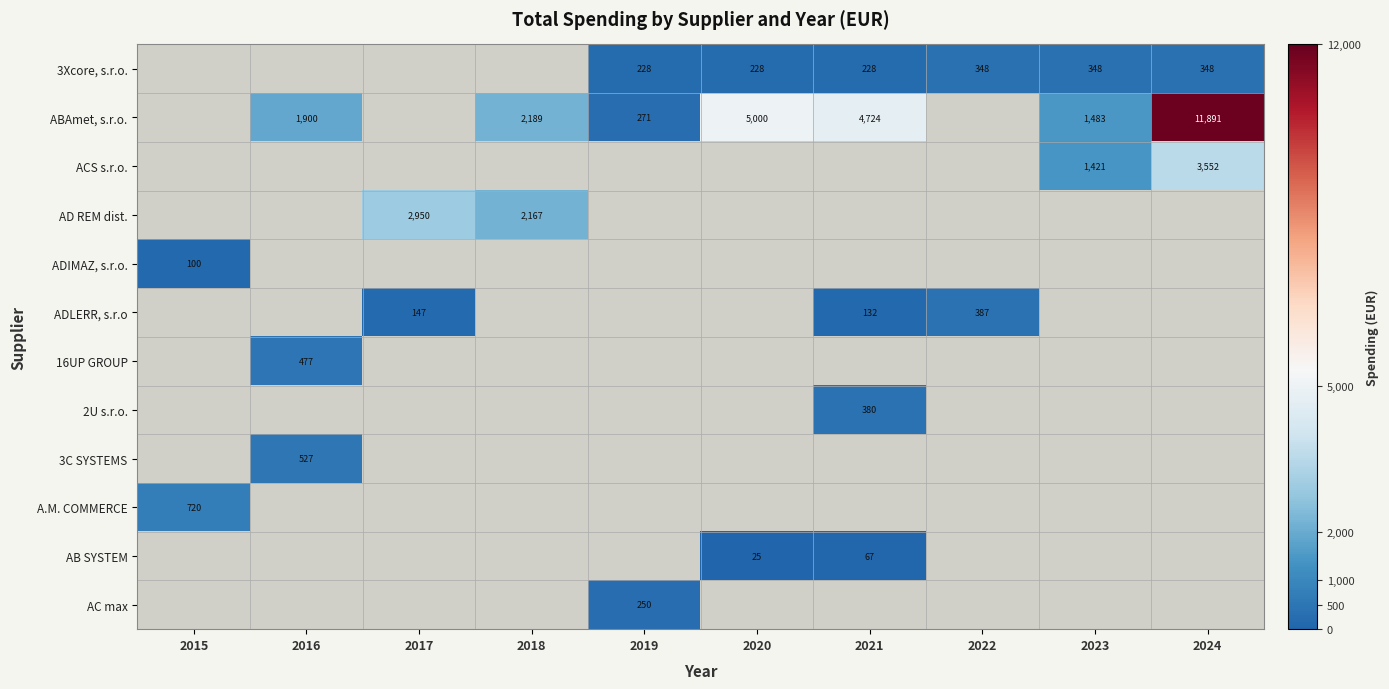

How many distinct data groups are displayed?

12